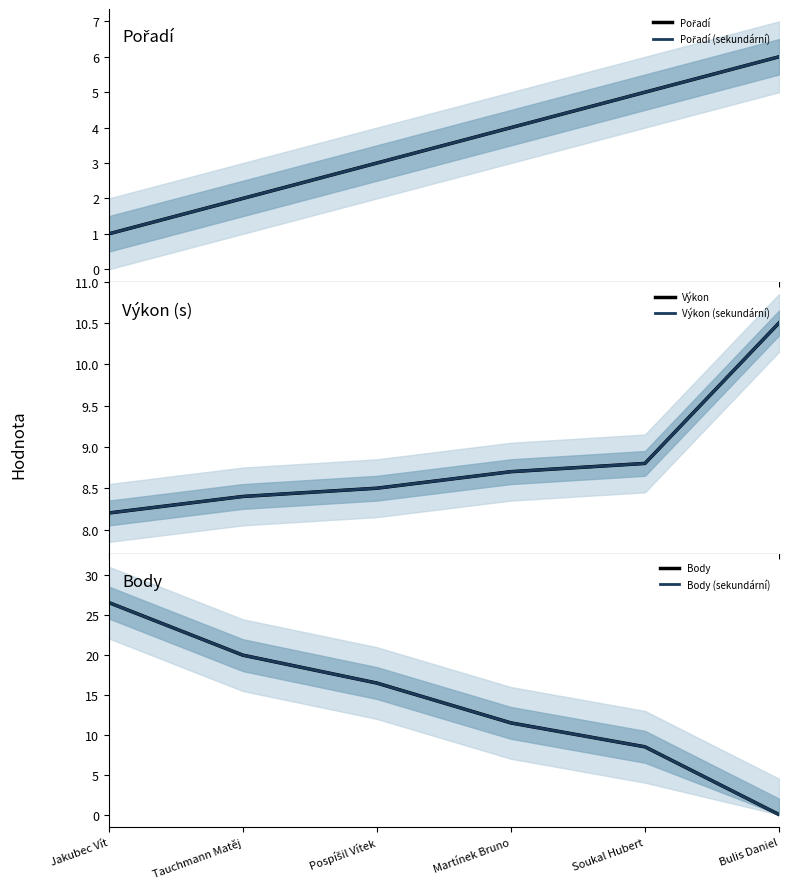

Reading right to left, extract all data points from this chart.

Pořadí: Bulis Daniel=6.0	Soukal Hubert=5.0	Martínek Bruno=4.0	Pospíšil Vítek=3.0	Tauchmann Matěj=2.0	Jakubec Vít=1.0
Pořadí (sekundární): Bulis Daniel=6.0	Soukal Hubert=5.0	Martínek Bruno=4.0	Pospíšil Vítek=3.0	Tauchmann Matěj=2.0	Jakubec Vít=1.0
Výkon: Bulis Daniel=10.5	Soukal Hubert=8.8	Martínek Bruno=8.7	Pospíšil Vítek=8.5	Tauchmann Matěj=8.4	Jakubec Vít=8.2
Výkon (sekundární): Bulis Daniel=10.5	Soukal Hubert=8.8	Martínek Bruno=8.7	Pospíšil Vítek=8.5	Tauchmann Matěj=8.4	Jakubec Vít=8.2
Body: Bulis Daniel=0.0	Soukal Hubert=8.5	Martínek Bruno=11.5	Pospíšil Vítek=16.5	Tauchmann Matěj=20.0	Jakubec Vít=26.6
Body (sekundární): Bulis Daniel=0.0	Soukal Hubert=8.5	Martínek Bruno=11.5	Pospíšil Vítek=16.5	Tauchmann Matěj=20.0	Jakubec Vít=26.6